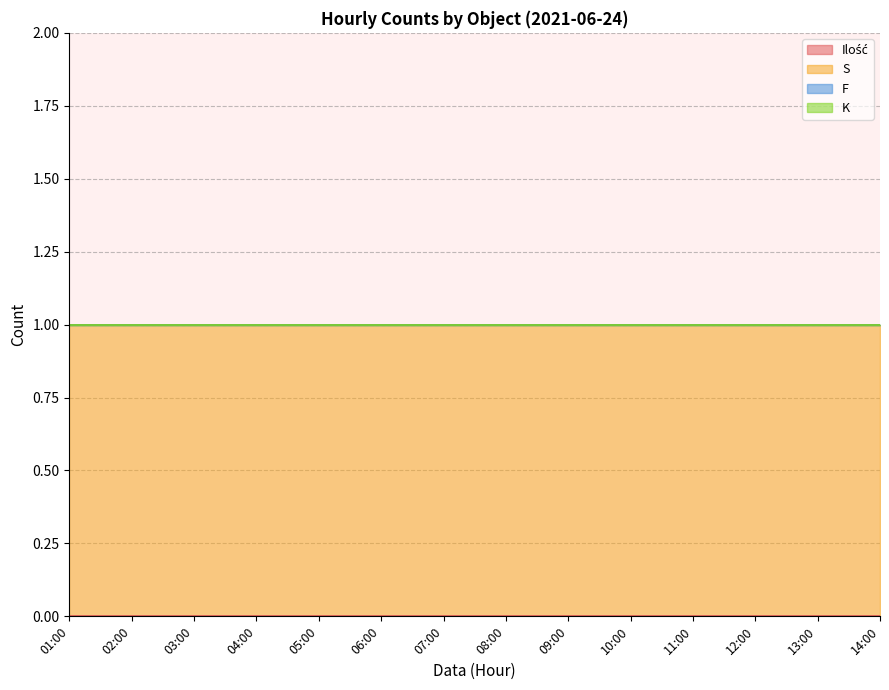

At which category is the sum across all series the highest?

01:00